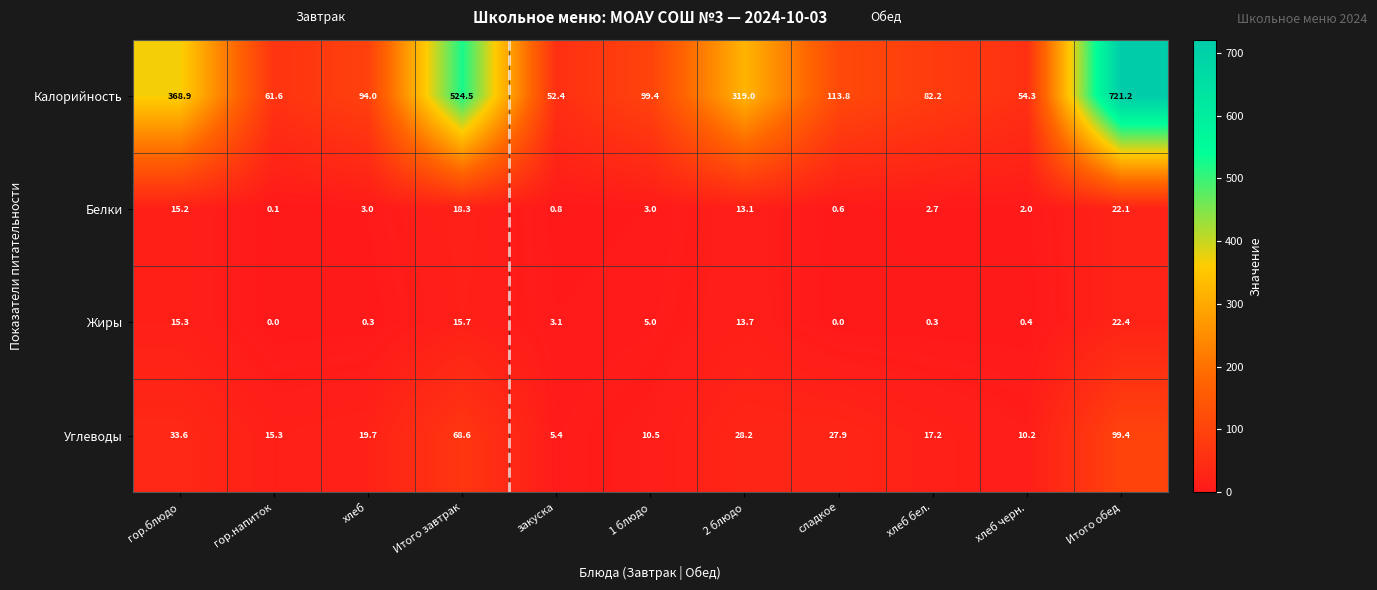

True or false: Углеводы has a value of 3.4 at 1 блюдо.

False